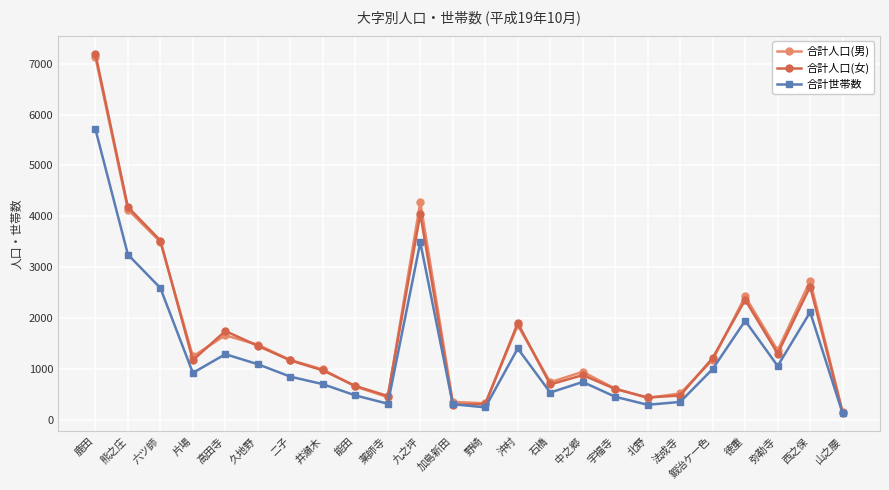

List the series in order of their peak value, highest first.

合計人口(女), 合計人口(男), 合計世帯数